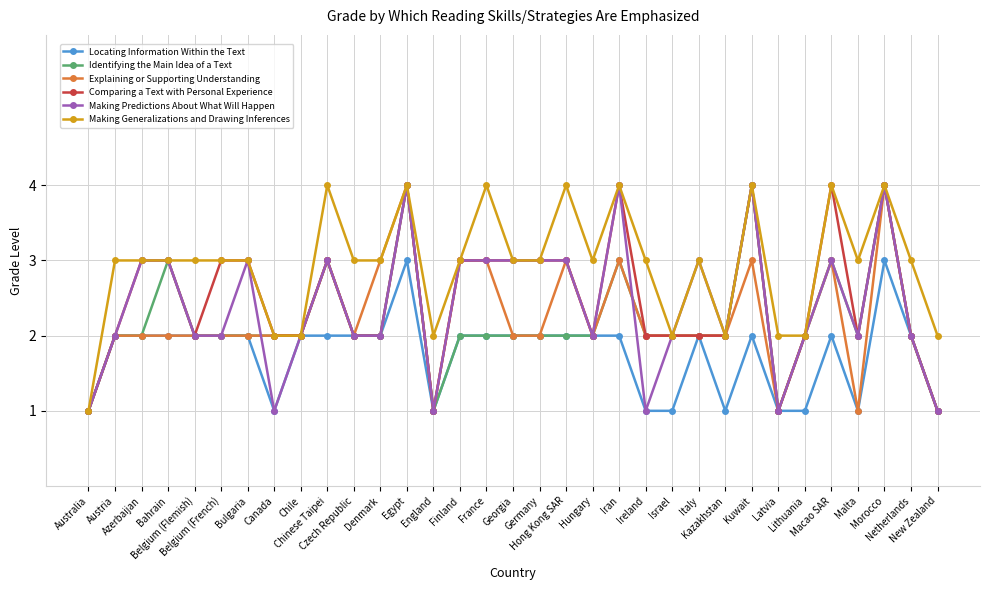

At which label does Making Generalizations and Drawing Inferences reach its minimum?

Australia